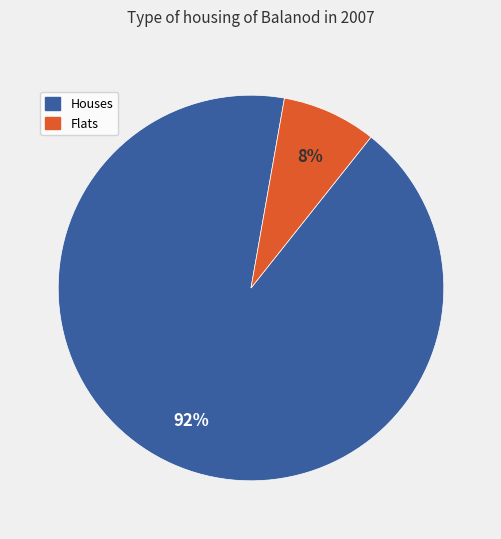

To the nearest percent, what is the average slice percentage?

50%